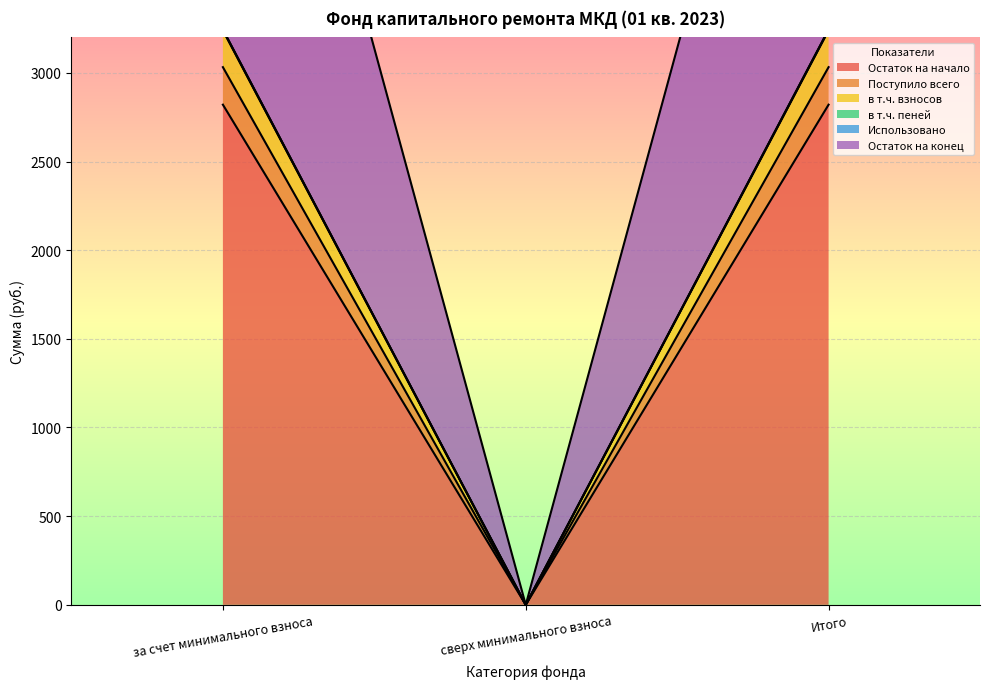

True or false: Остаток на начало has a value of 4783.2 at Итого.

False